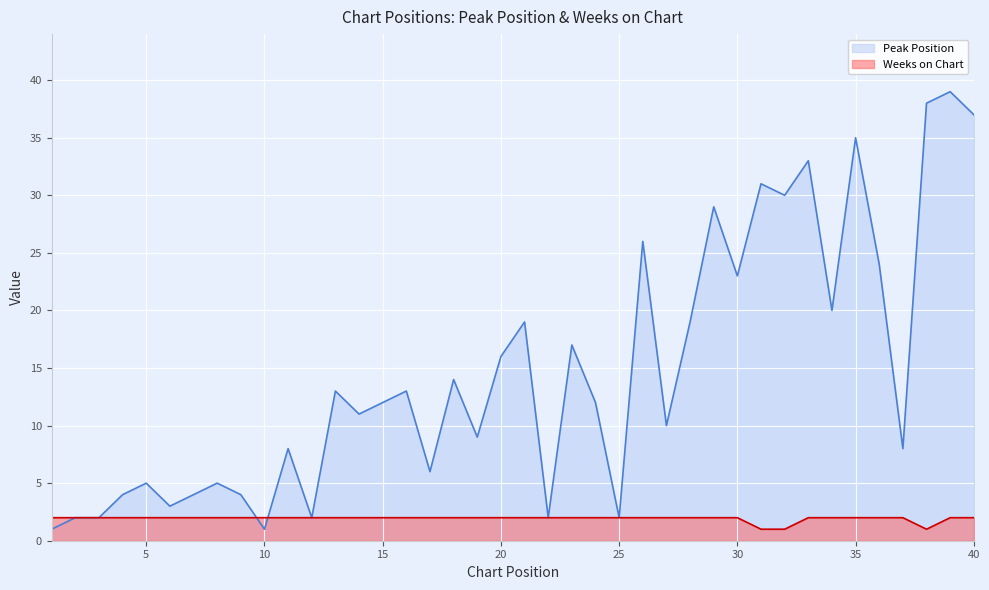

Count the Weeks on Chart values in the range 2 to 3.

37